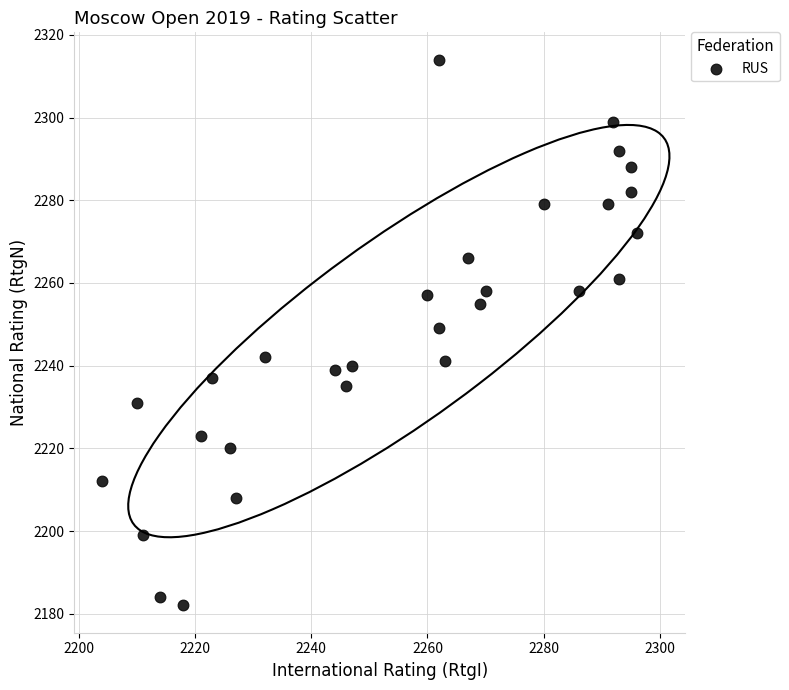

What is the range of X values (max minus min)?

92